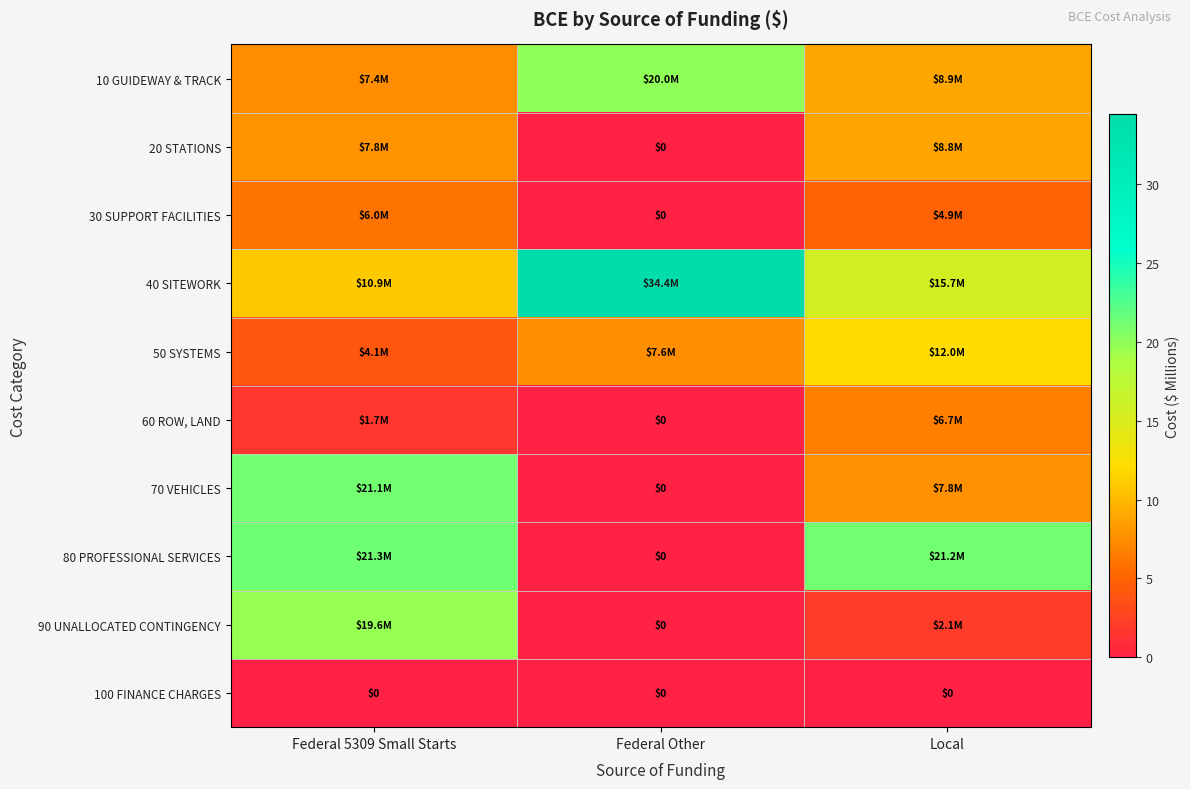

At Local, list the series in order from smallest to largest.

100 FINANCE CHARGES, 90 UNALLOCATED CONTINGENCY, 30 SUPPORT FACILITIES, 60 ROW, LAND, 70 VEHICLES, 20 STATIONS, 10 GUIDEWAY & TRACK, 50 SYSTEMS, 40 SITEWORK, 80 PROFESSIONAL SERVICES